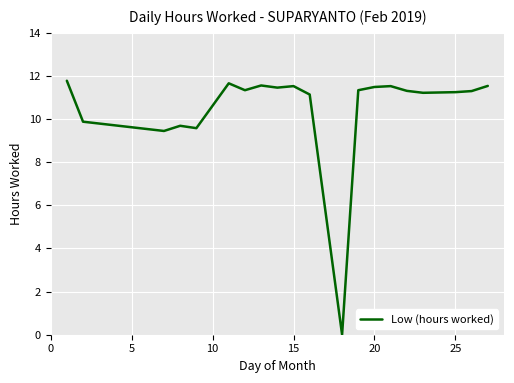

What is the greatest value displayed?

11.8